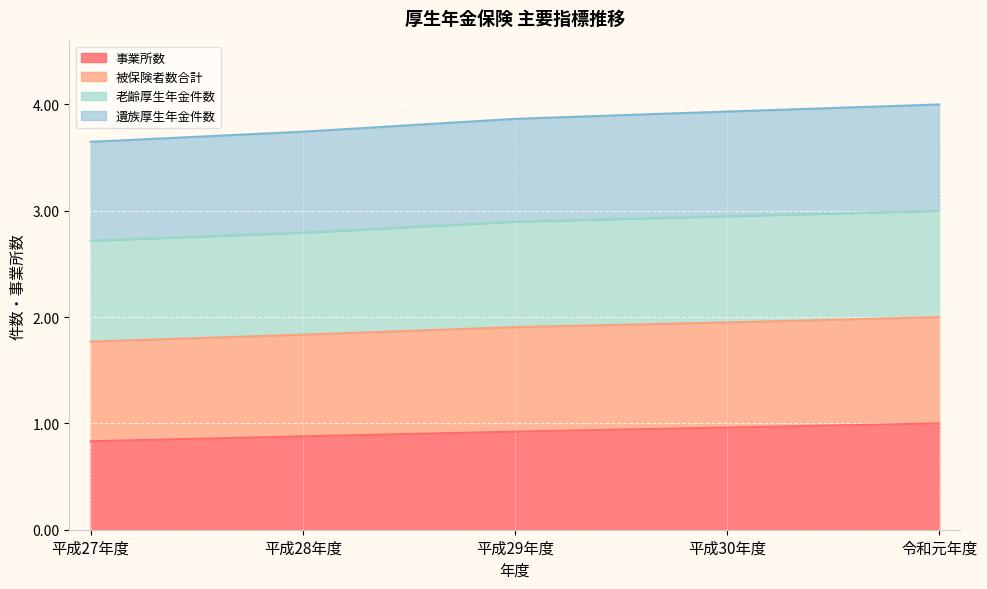

What is the lowest value of the 事業所数 series?

0.8